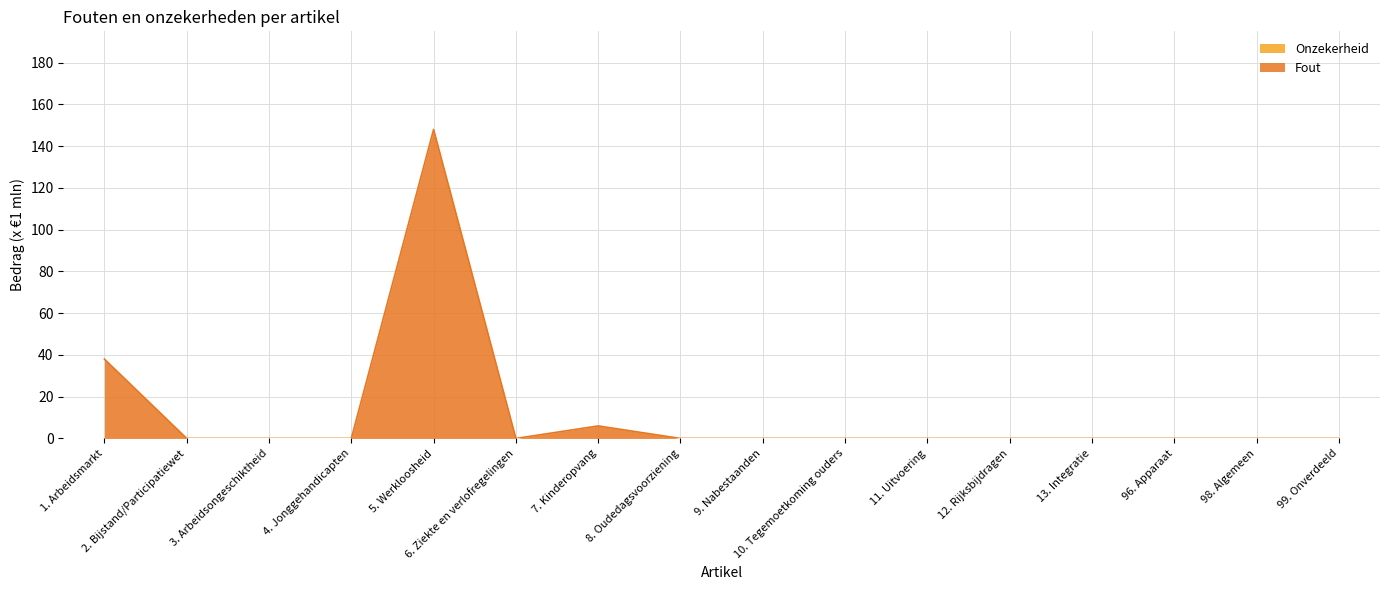

Reading left to right, extract all data points from this chart.

38	0	0	0	148	0	6	0	0	0	0	0	0	0	0	0